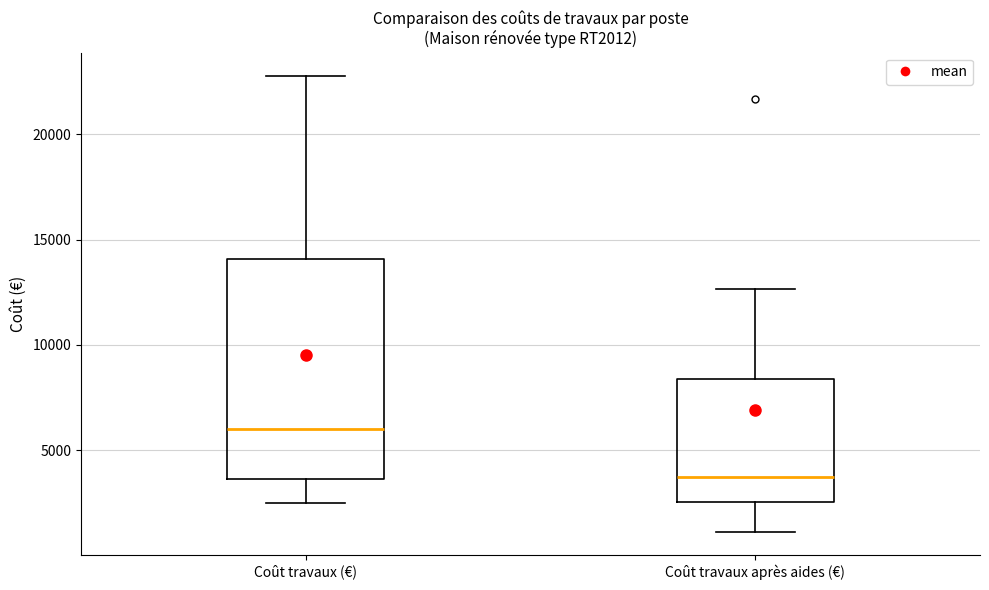

Which box's median line is the lowest?

Coût travaux après aides (€)